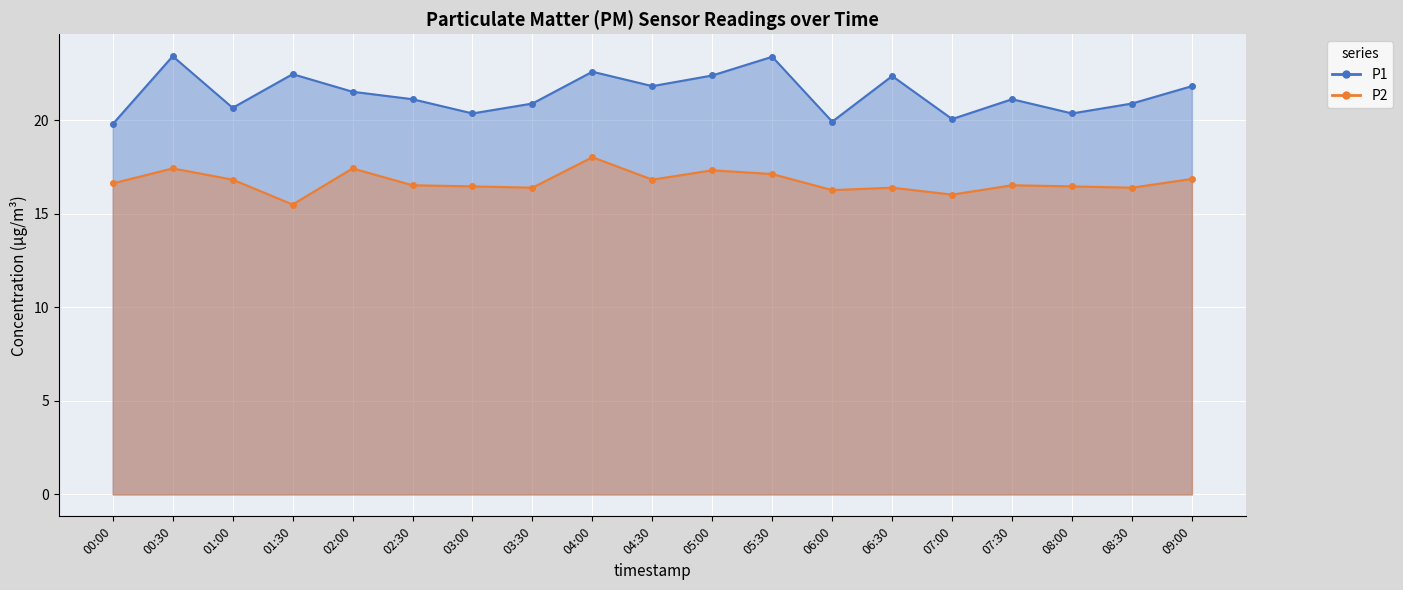

In P2, how many points are lower than both neighbors (excluding endpoints)?

6